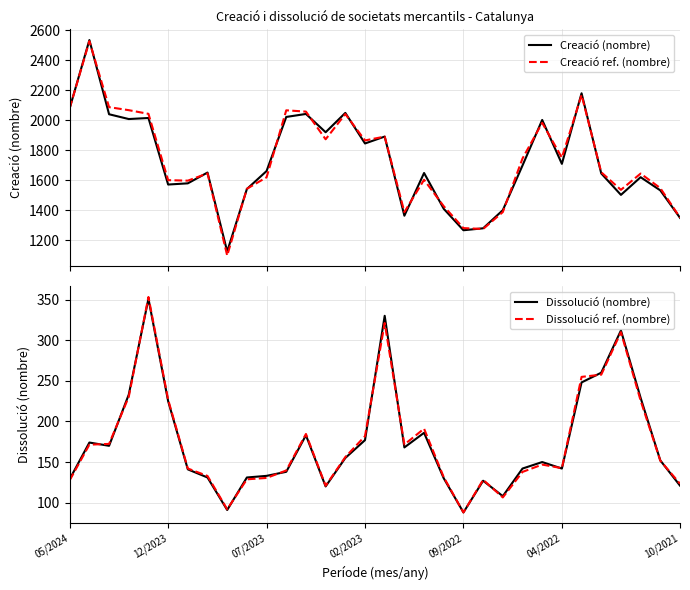

What is the approximate value of Dissolució ref. (nombre) at 8?

91.9